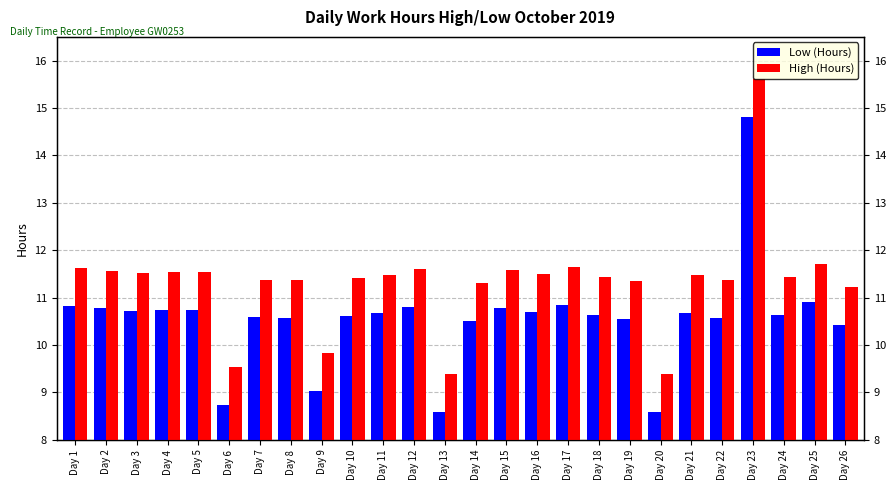

Reading left to right, transcribe all the data shown in this chart.

Low (Hours): Day 1=10.8	Day 2=10.8	Day 3=10.7	Day 4=10.7	Day 5=10.7	Day 6=8.7	Day 7=10.6	Day 8=10.6	Day 9=9.0	Day 10=10.6	Day 11=10.7	Day 12=10.8	Day 13=8.6	Day 14=10.5	Day 15=10.8	Day 16=10.7	Day 17=10.8	Day 18=10.6	Day 19=10.5	Day 20=8.6	Day 21=10.7	Day 22=10.6	Day 23=14.8	Day 24=10.6	Day 25=10.9	Day 26=10.4
High (Hours): Day 1=11.6	Day 2=11.6	Day 3=11.5	Day 4=11.5	Day 5=11.5	Day 6=9.5	Day 7=11.4	Day 8=11.4	Day 9=9.8	Day 10=11.4	Day 11=11.5	Day 12=11.6	Day 13=9.4	Day 14=11.3	Day 15=11.6	Day 16=11.5	Day 17=11.7	Day 18=11.4	Day 19=11.3	Day 20=9.4	Day 21=11.5	Day 22=11.4	Day 23=15.6	Day 24=11.4	Day 25=11.7	Day 26=11.2